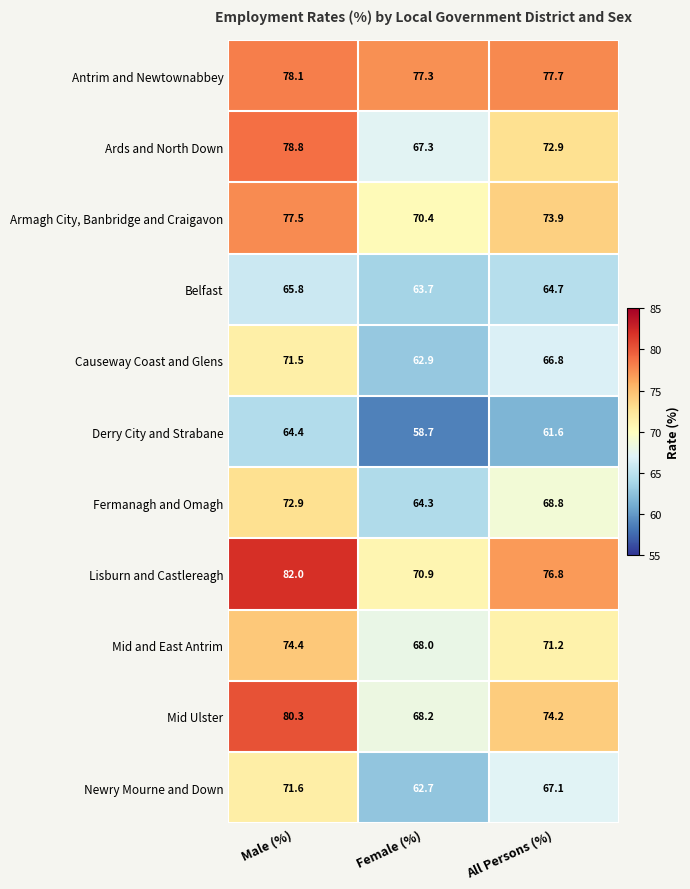

How many values in the Derry City and Strabane series exceed 61?

2